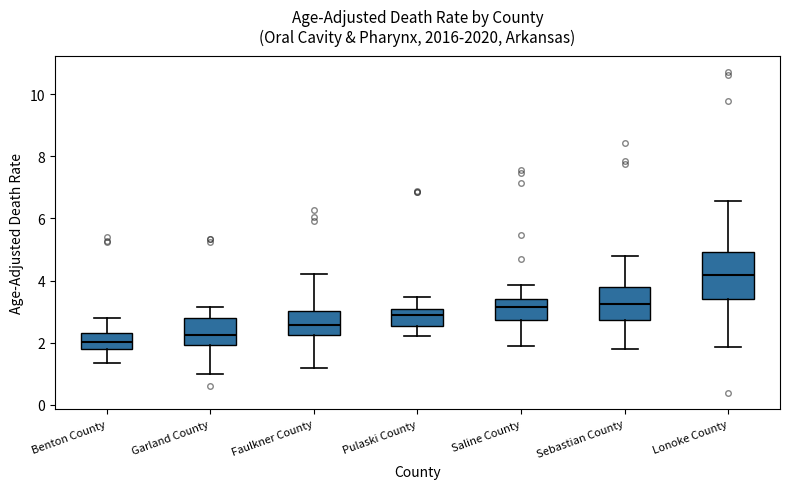

Comparing the boxes themselves (not the whiskers), which one is the tallest?

Lonoke County